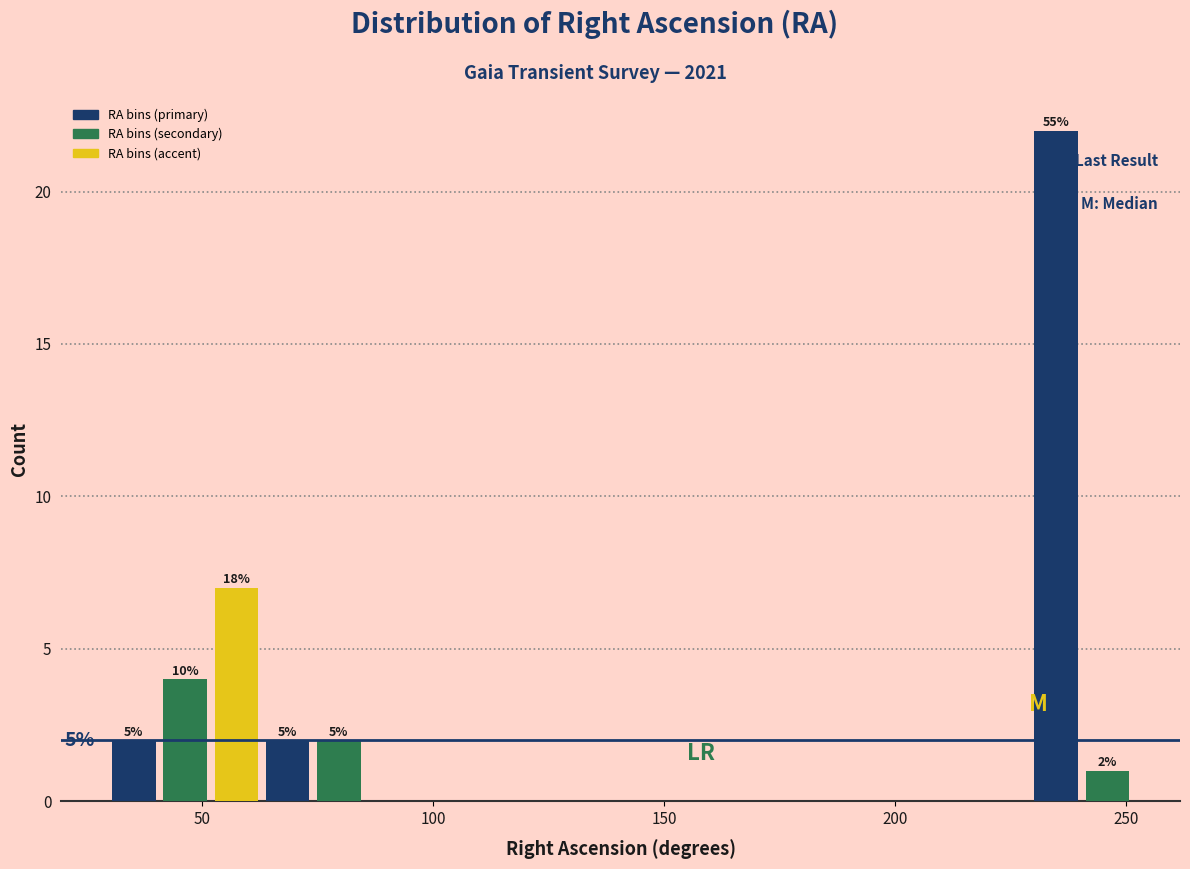

Around what value on the x-axis is the tallest bar? Give the approximate position of its centre, as read against the axis.

235